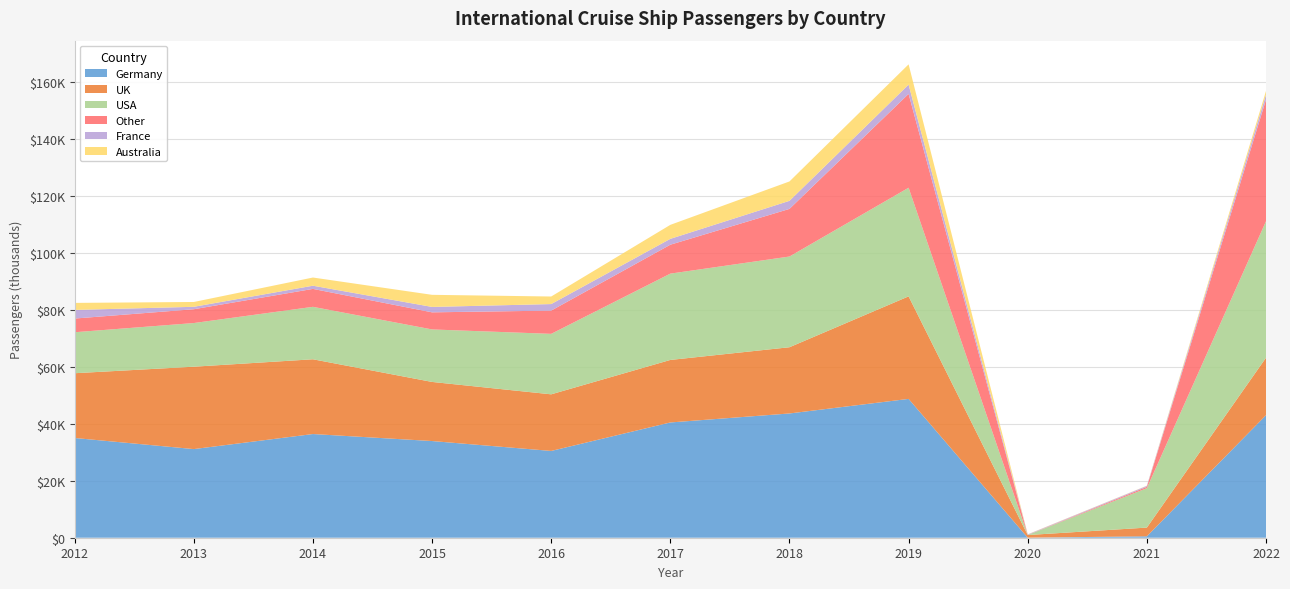

Reading left to right, what are all the values shown in this chart?

Germany: 35039	31140	36429	33968	30488	40496	43656	48774	14	499	43046
UK: 22754	28944	26265	20766	19893	21964	23268	36022	929	3062	20191
USA: 14400	15337	18425	18443	21243	30323	31870	38164	11	13849	47956
Other: 4809	4854	6299	6007	8168	10160	16732	32968	29	473	42712
France: 3031	853	1120	1899	2298	2060	2833	3264	158	332	1727
Australia: 2468	1693	2876	4254	2655	4917	6808	7121	61	72	1319